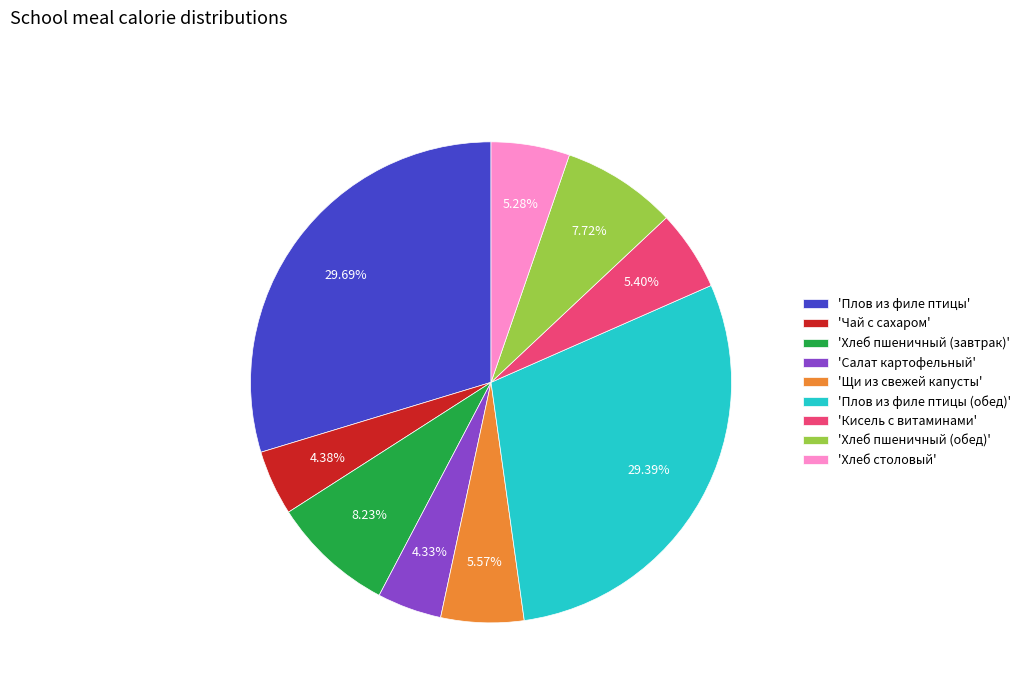

Is the sum of 'Хлеб пшеничный (обед)' and 'Чай с сахаром' greater than half?

No